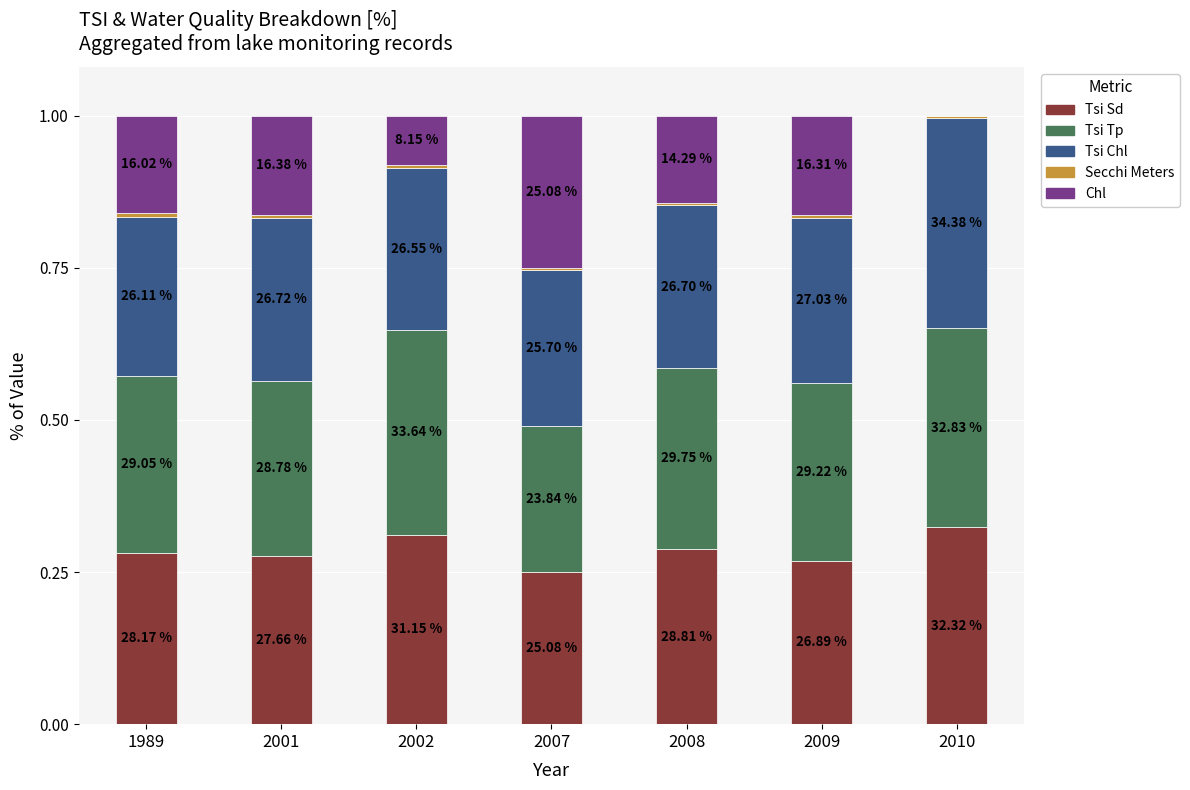

Which series has the largest range (max minus min)?

Chl